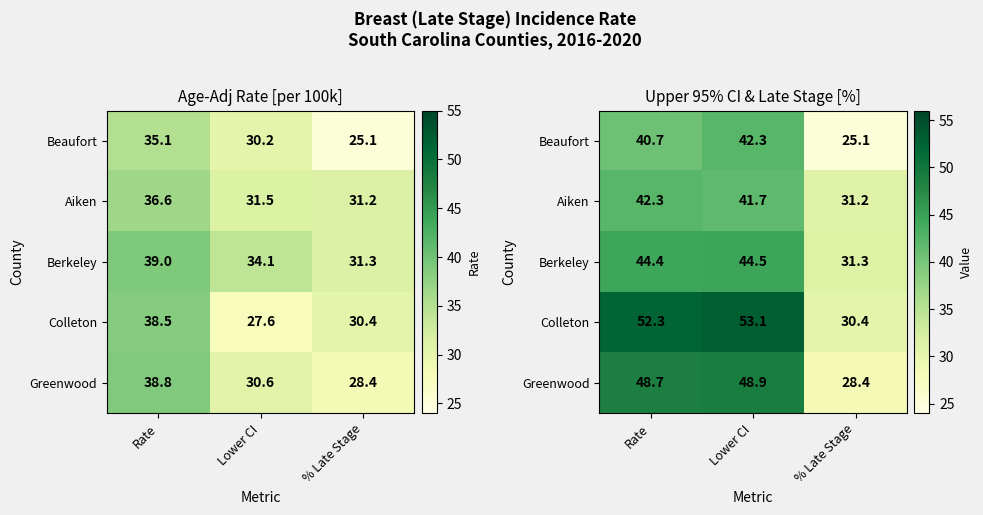

What is the difference between the Colleton values at Lower CI and Rate?

0.8